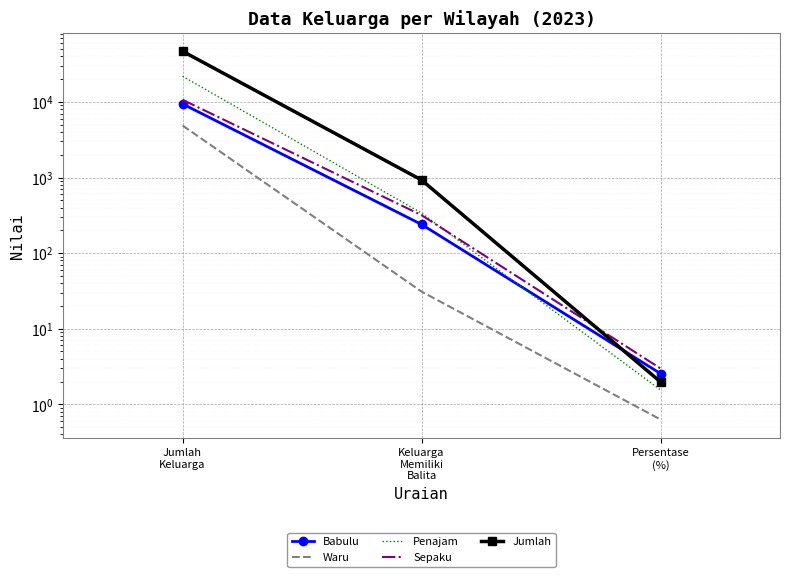

What is the label of the 1st point from the right?

Persentase
(%)